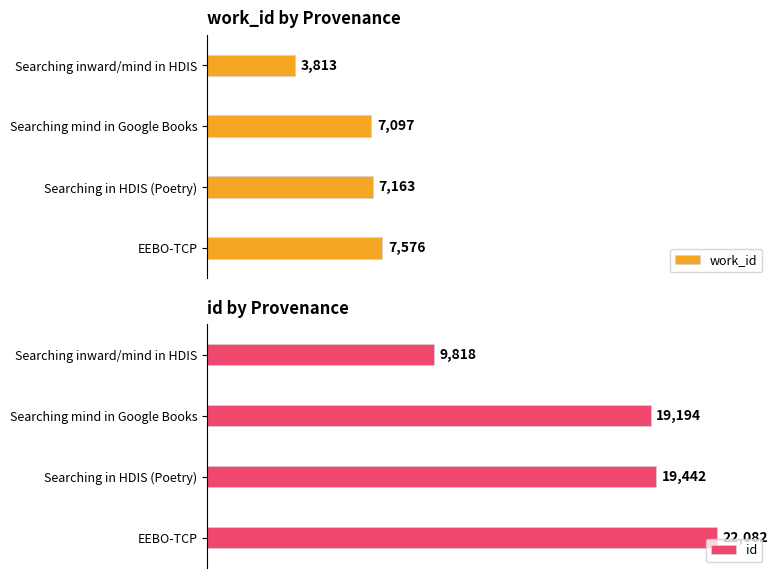

How many groups of bars are there?

4